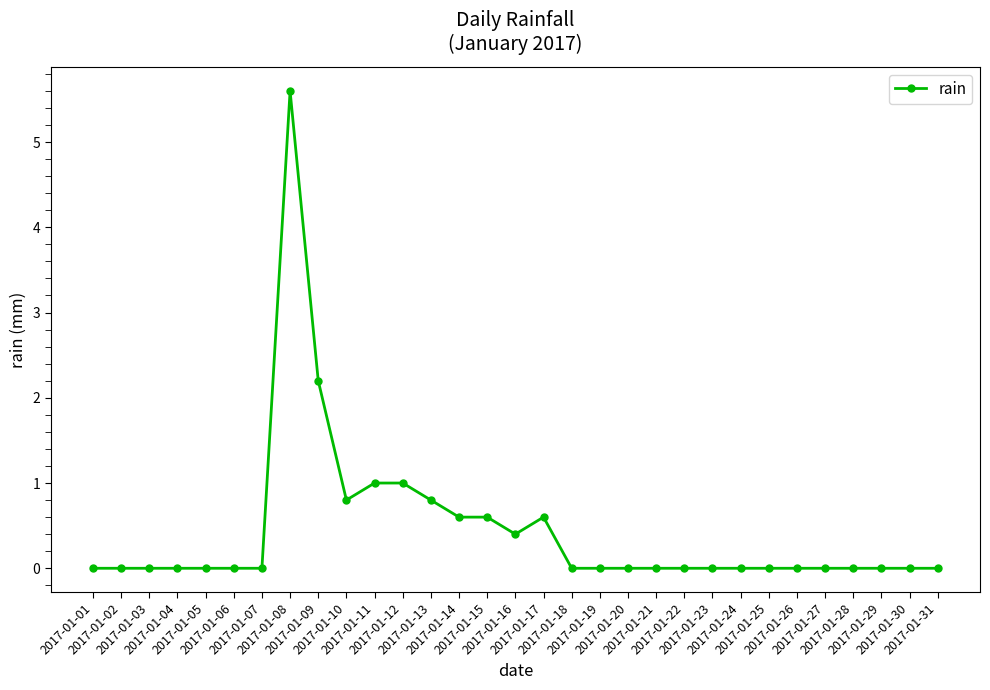

What is the difference between the maximum and minimum values?

5.6